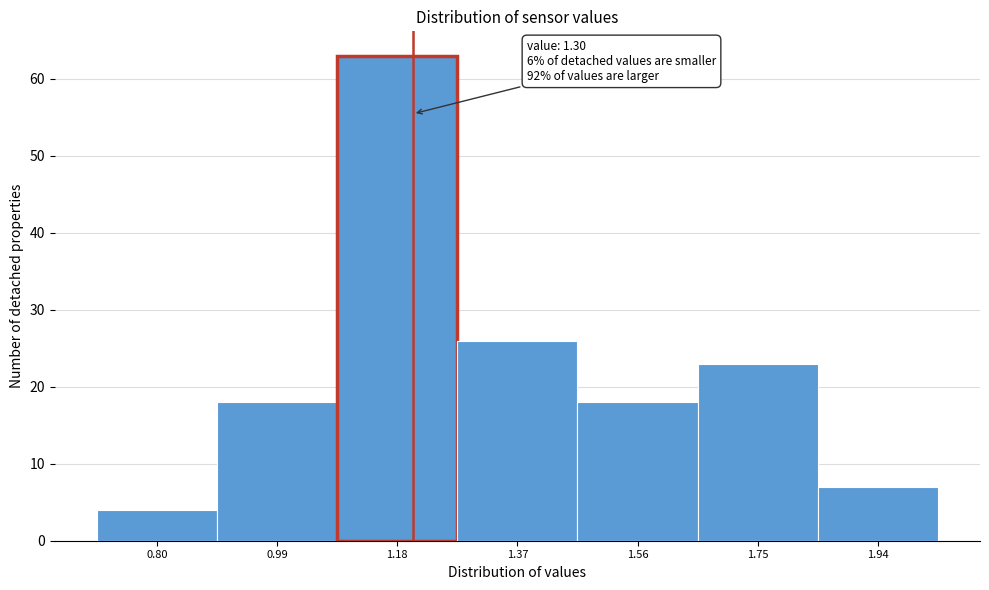

Reading left to right, extract all data points from this chart.

0.80=4	0.99=18	1.18=63	1.37=26	1.56=18	1.75=23	1.94=7